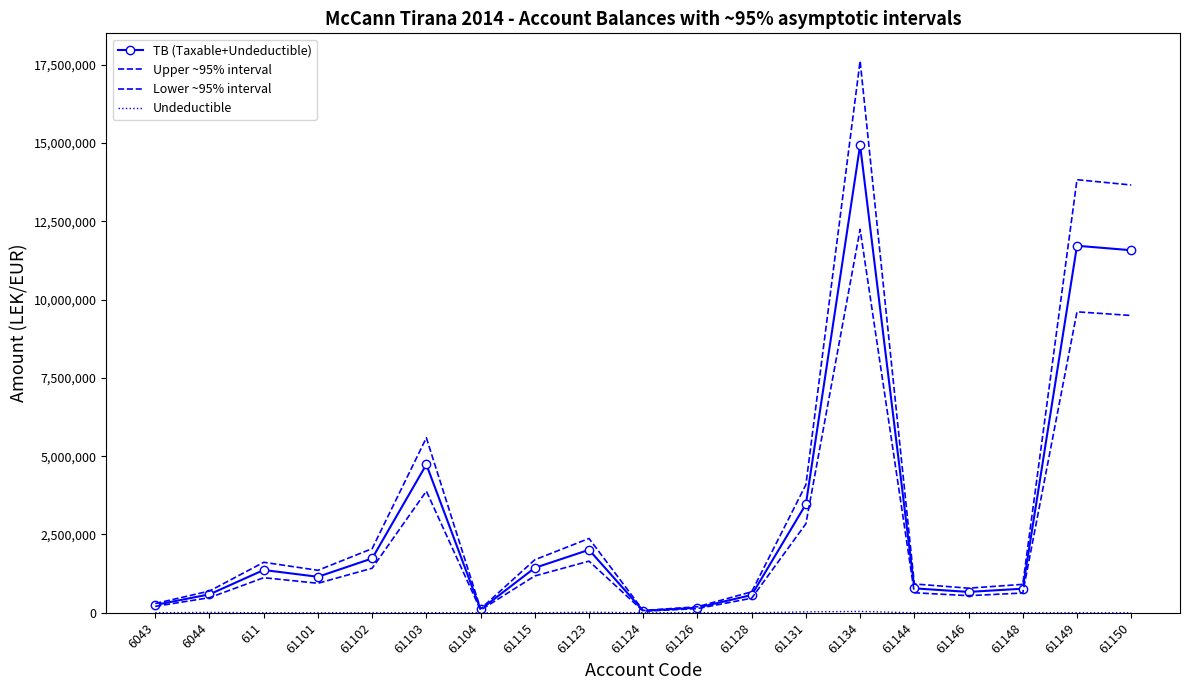

How many interior local valleys does the TB (Taxable+Undeductible) series have?

4